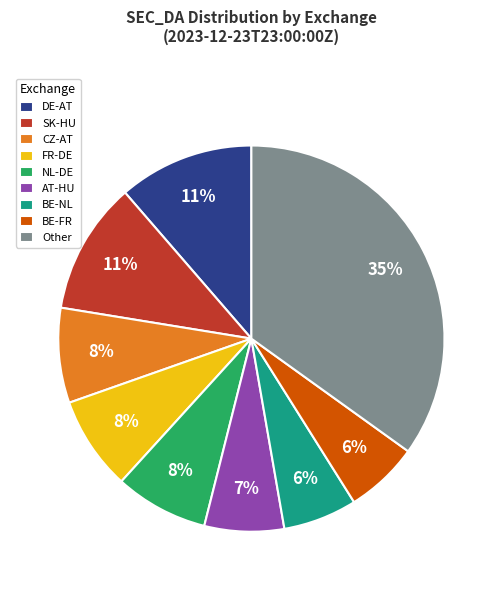

Which has a higher value, DE-AT or BE-FR?

DE-AT